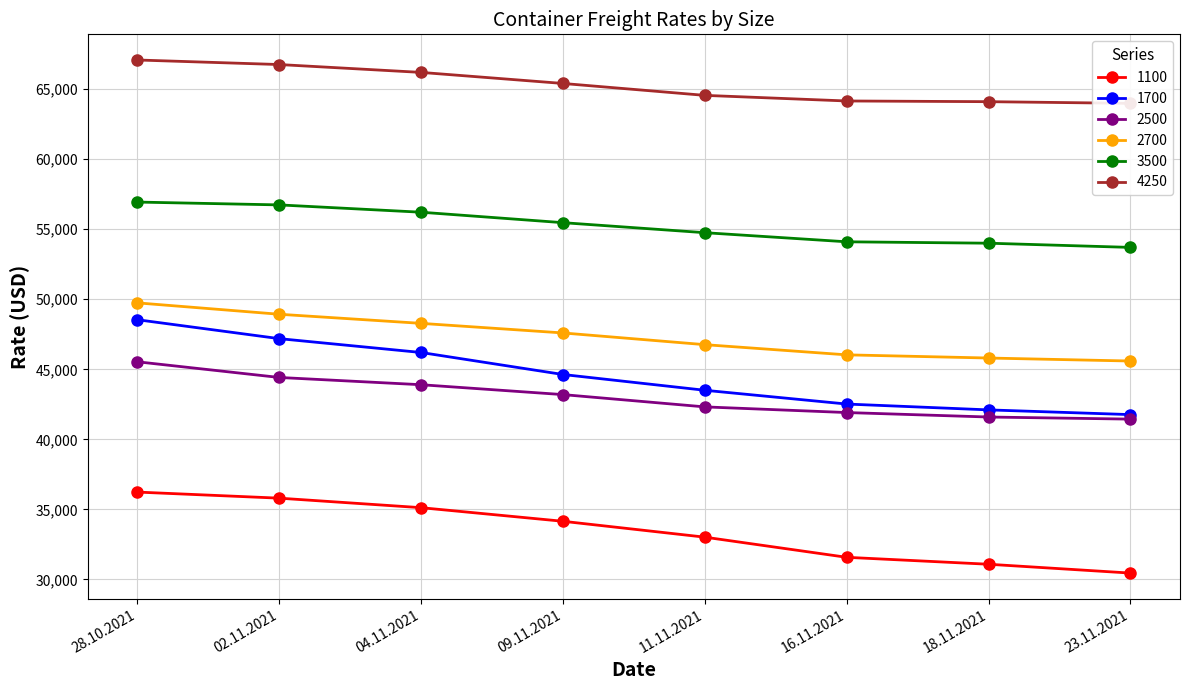

How many lines are shown in the chart?

6